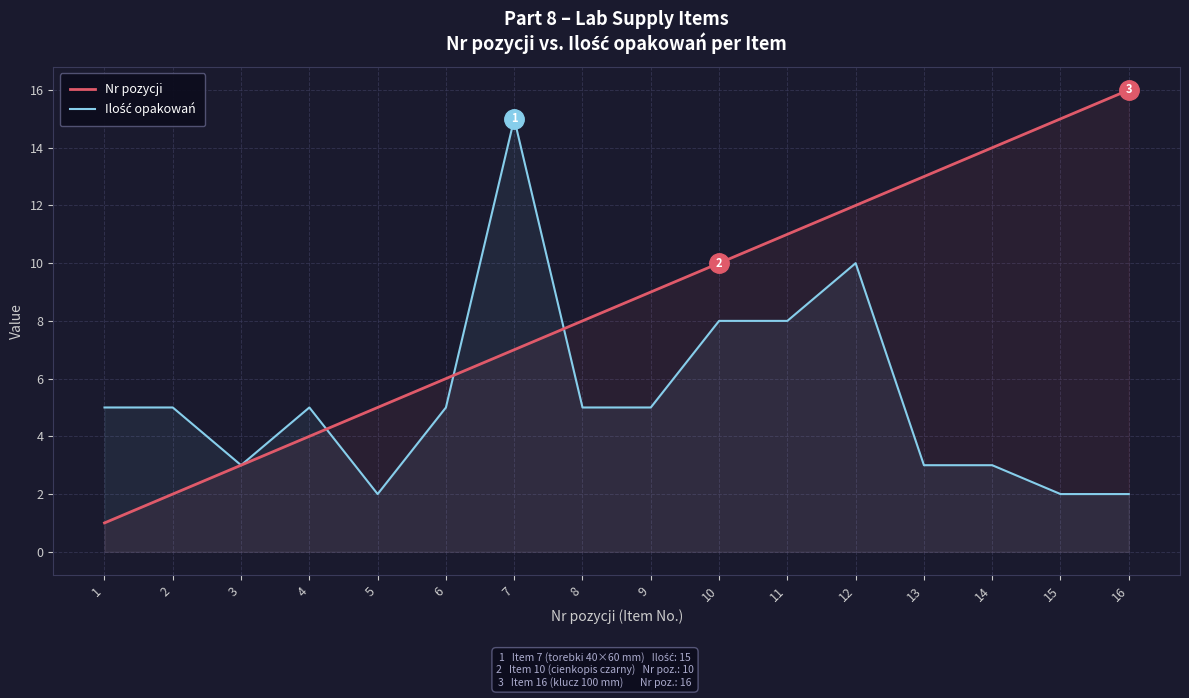

Which series changed the most between 3 and 15?

Nr pozycji